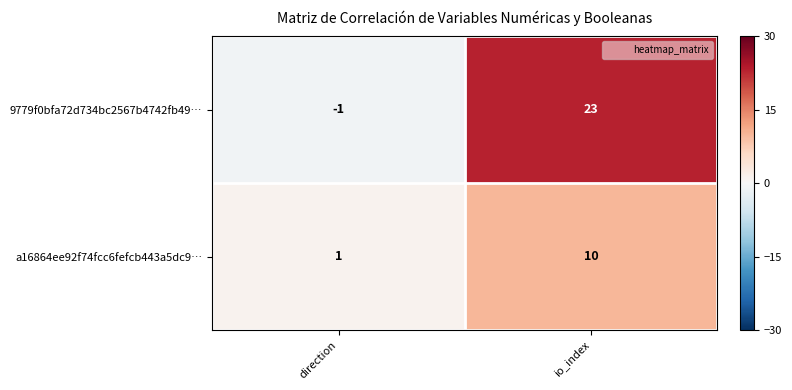

The value of a16864ee92f74fcc6fefcb443a5dc9… at direction is 1. True or false?

True